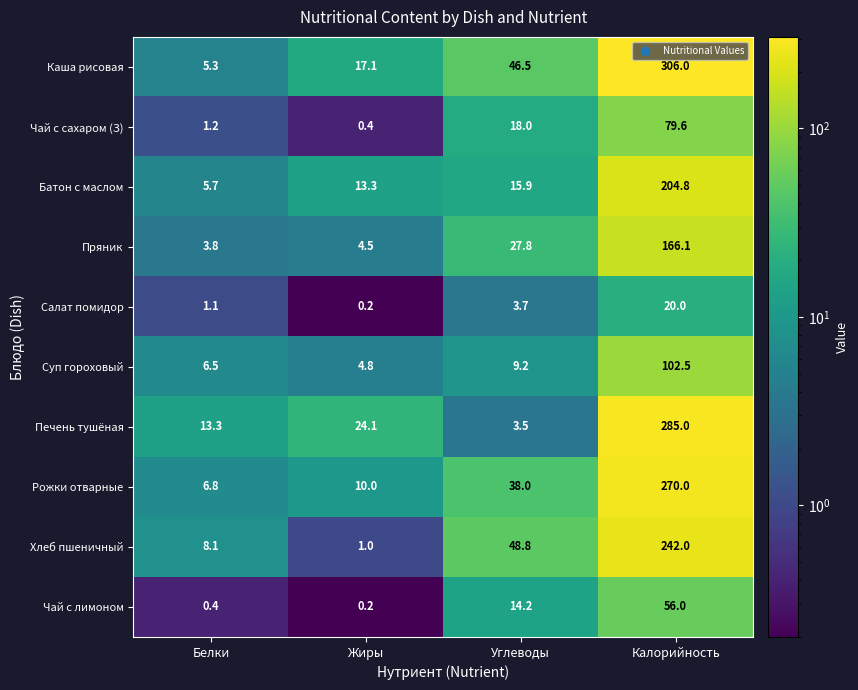

Which category has the highest value in the Хлеб пшеничный series?

Калорийность